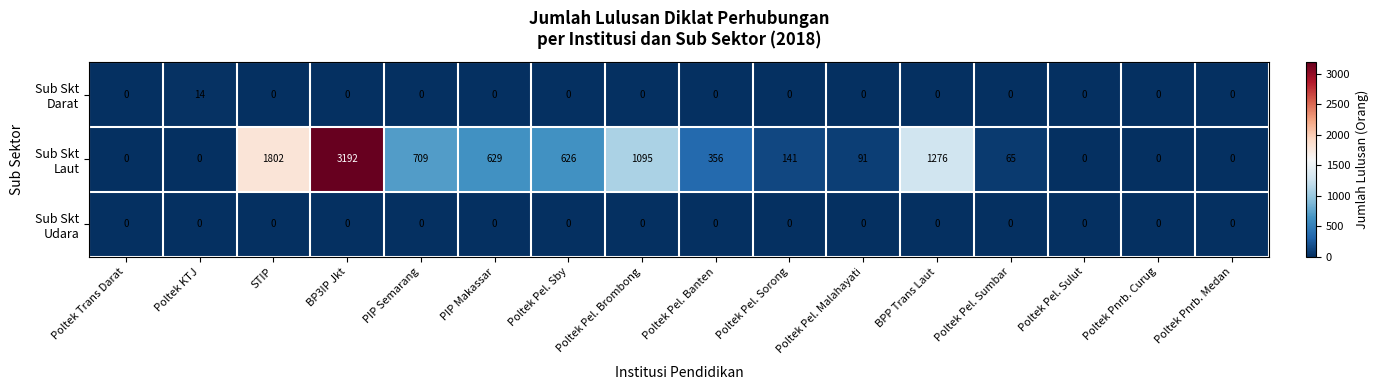

Which label corresponds to the largest value in the chart?

BP3IP Jkt